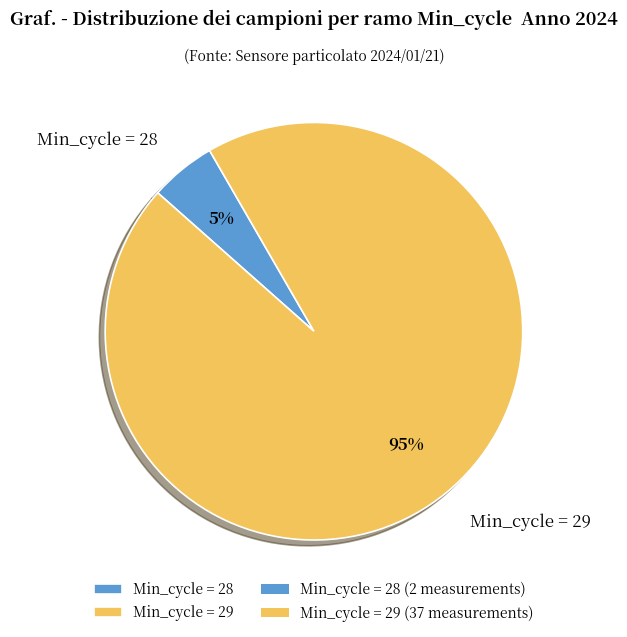

How many segments does this pie chart have?

2